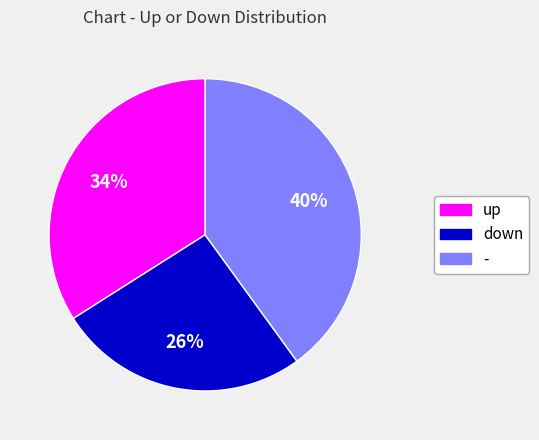

Do up and - together represent more than half of the pie?

Yes